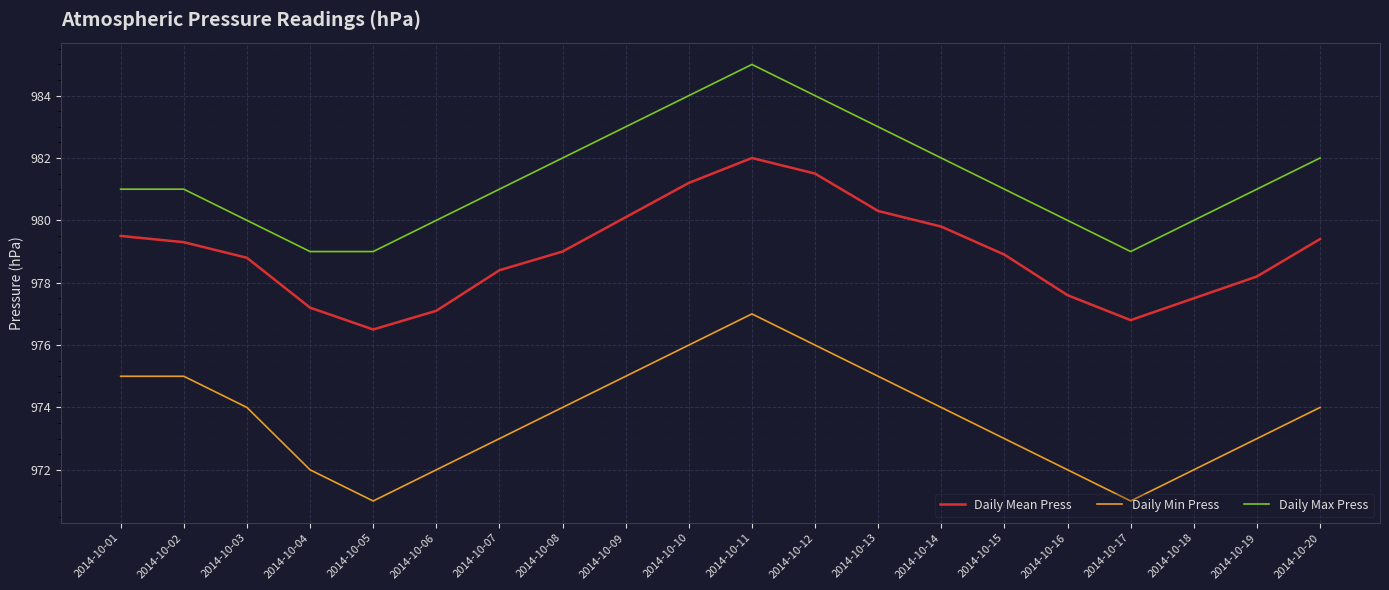

At which label does Daily Mean Press first exceed 979?

2014-10-01